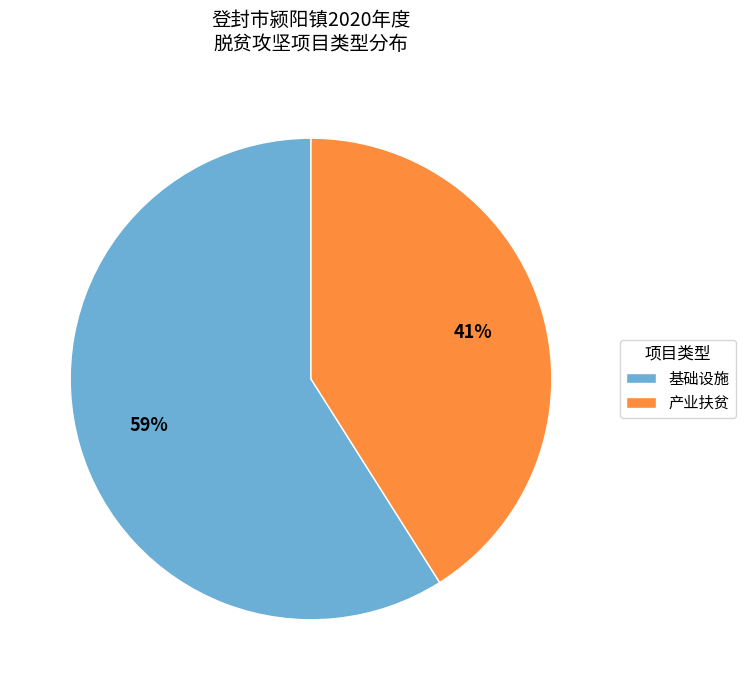

The 产业扶贫 slice represents 41% of the pie. True or false?

True